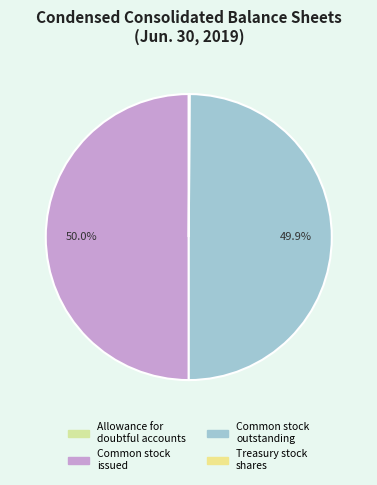

How many segments does this pie chart have?

4